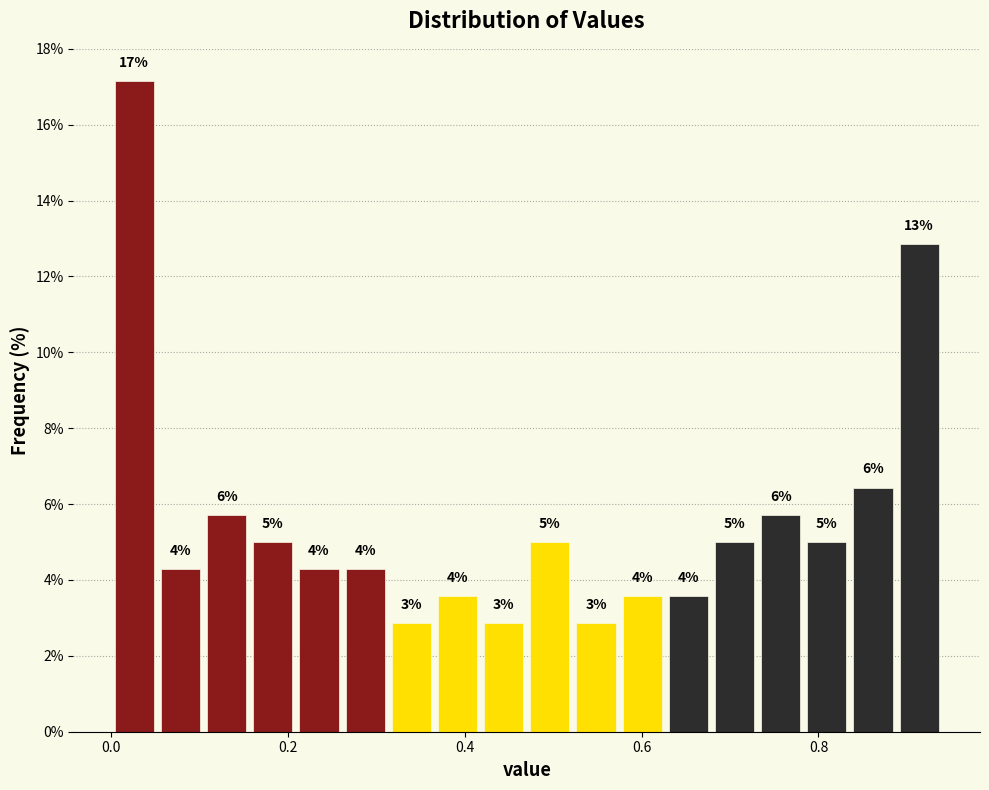

Read against the x-axis, roughly where is the centre of the tallest bar?

0.02